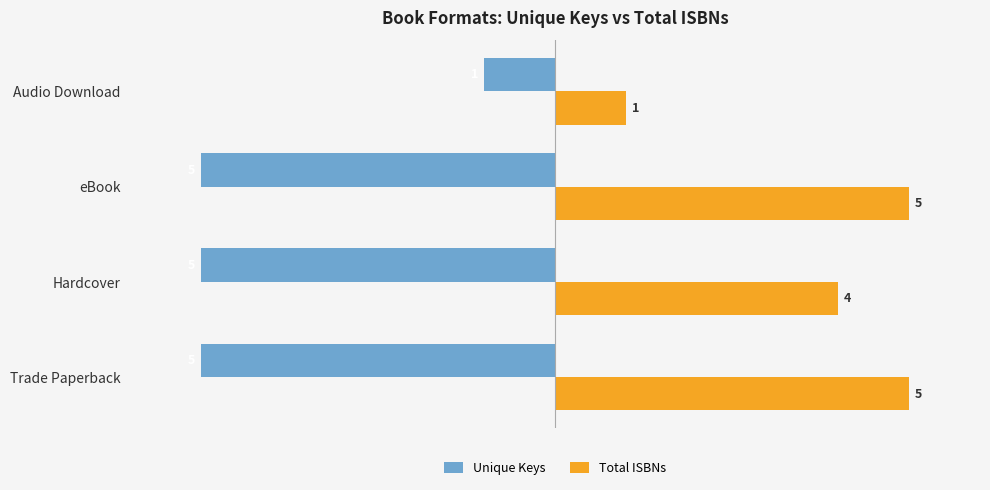

What is the sum of all Unique Keys values?

-16